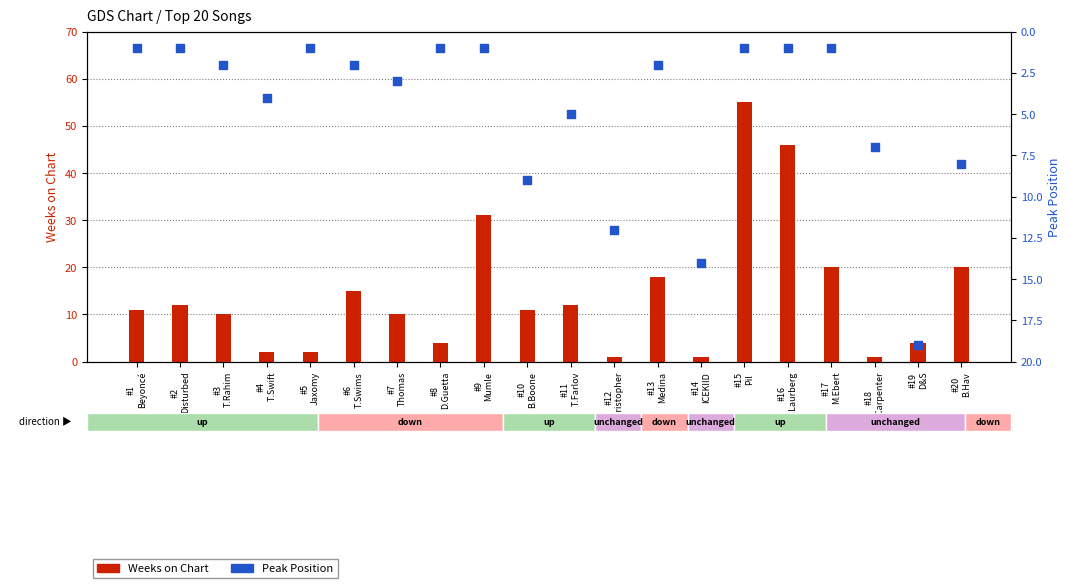

At which category is the sum across all series the highest?

#15
Pil